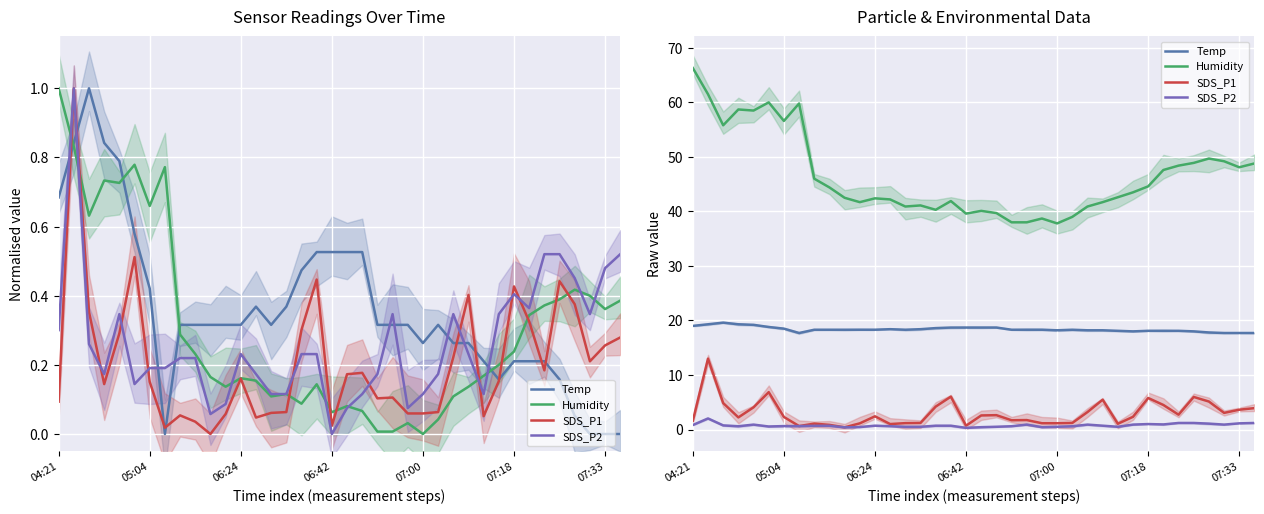

True or false: Temp and SDS_P2 cross at least once.

False